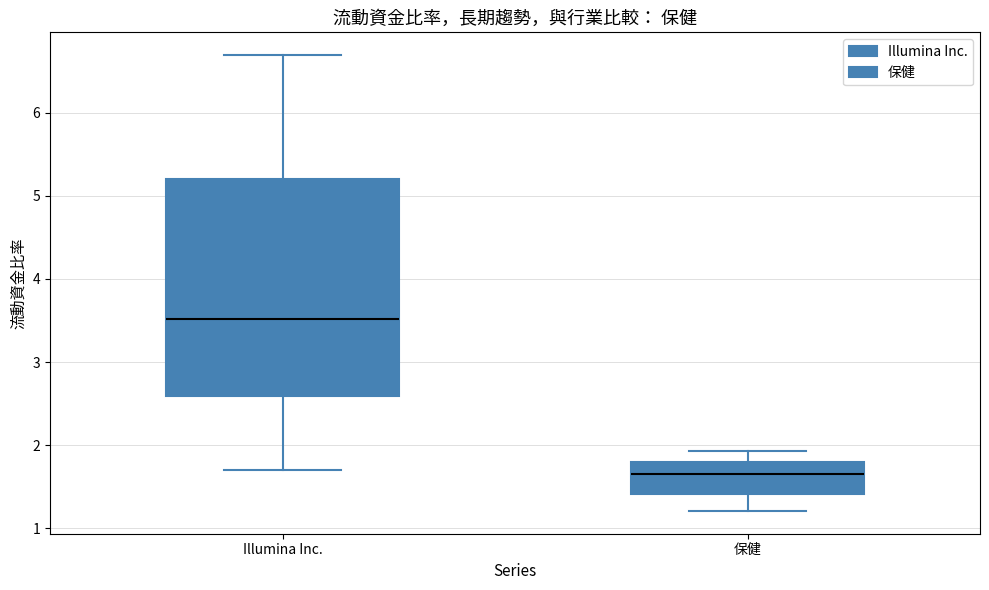

Reading left to right, read every box against the y-axis: the position of its median line, the range the box covers, and the ends of its whiskers. The values are not printed on the chart, so give them approximately, as read against the axis.

Illumina Inc.: median 3.5, box 2.6 to 5.2, whiskers 1.7 to 6.7
保健: median 1.7, box 1.4 to 1.8, whiskers 1.2 to 1.9